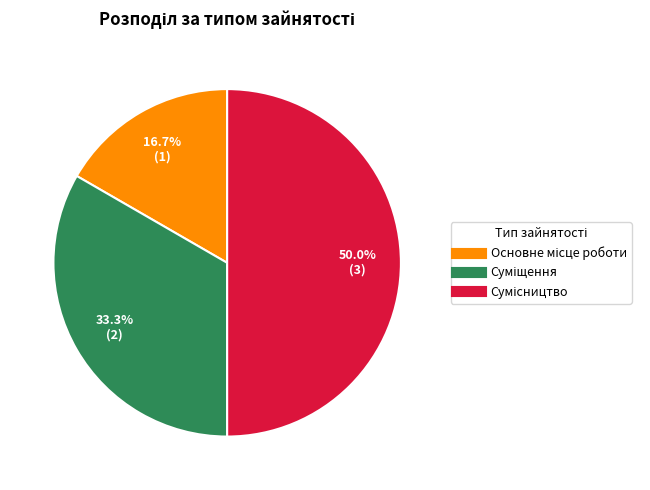

Count the number of slices in the pie.

3